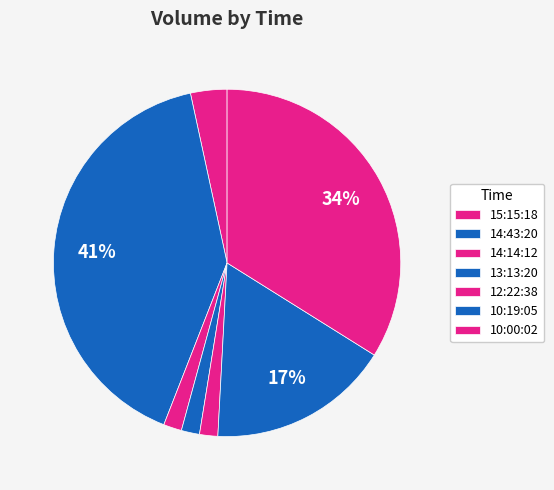

Rank the categories by value from lowest to highest.

14:14:12, 13:13:20, 12:22:38, 15:15:18, 10:19:05, 10:00:02, 14:43:20